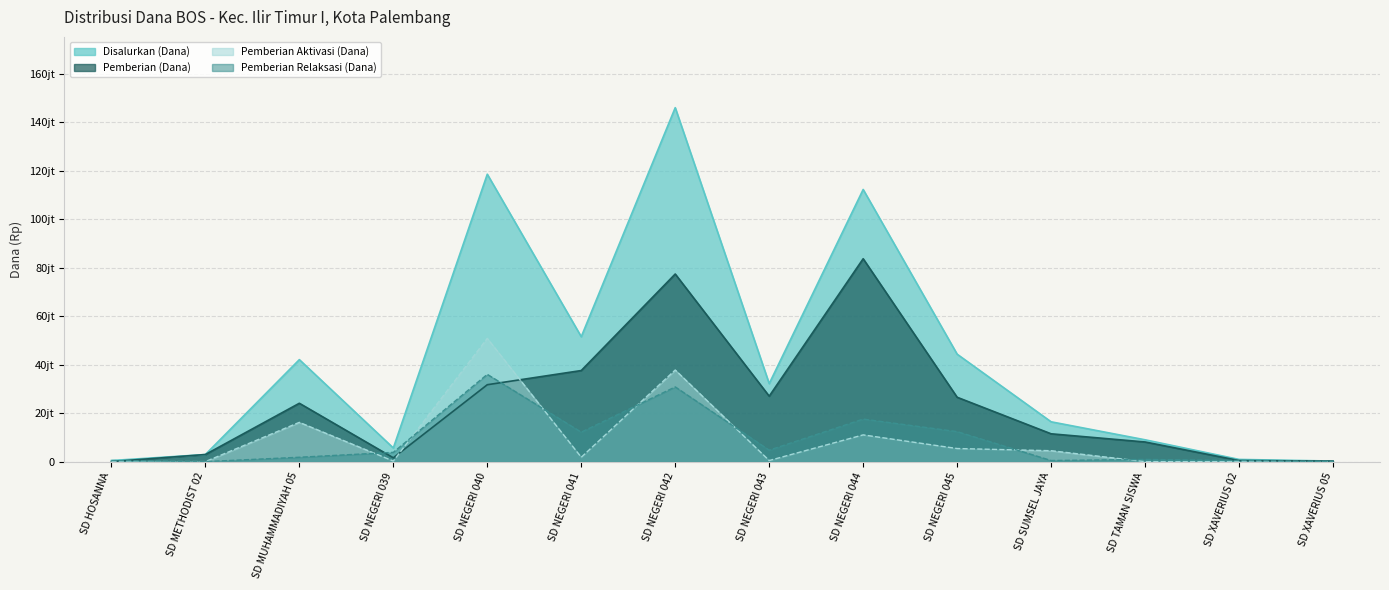

Where does the Disalurkan (Dana) series first go above 32175000?

SD MUHAMMADIYAH 05